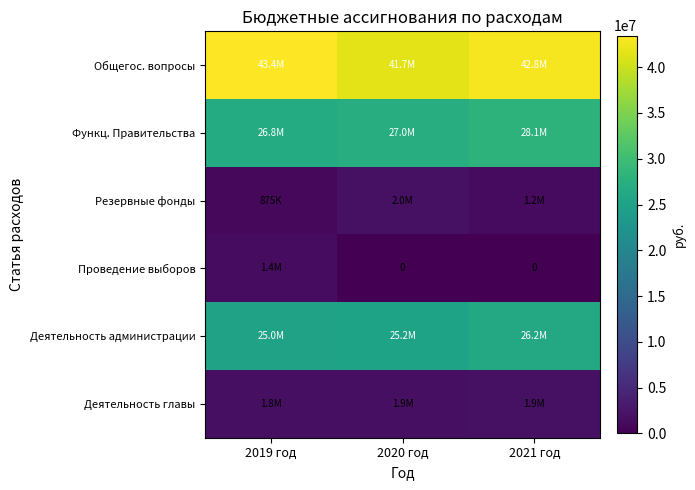

At which label does Общегос. вопросы first exceed 42796648?

2019 год